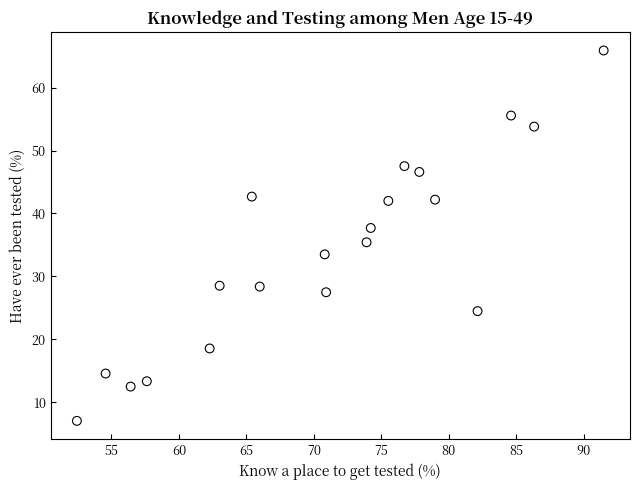

What is the range of Y values (max minus min)?

58.8